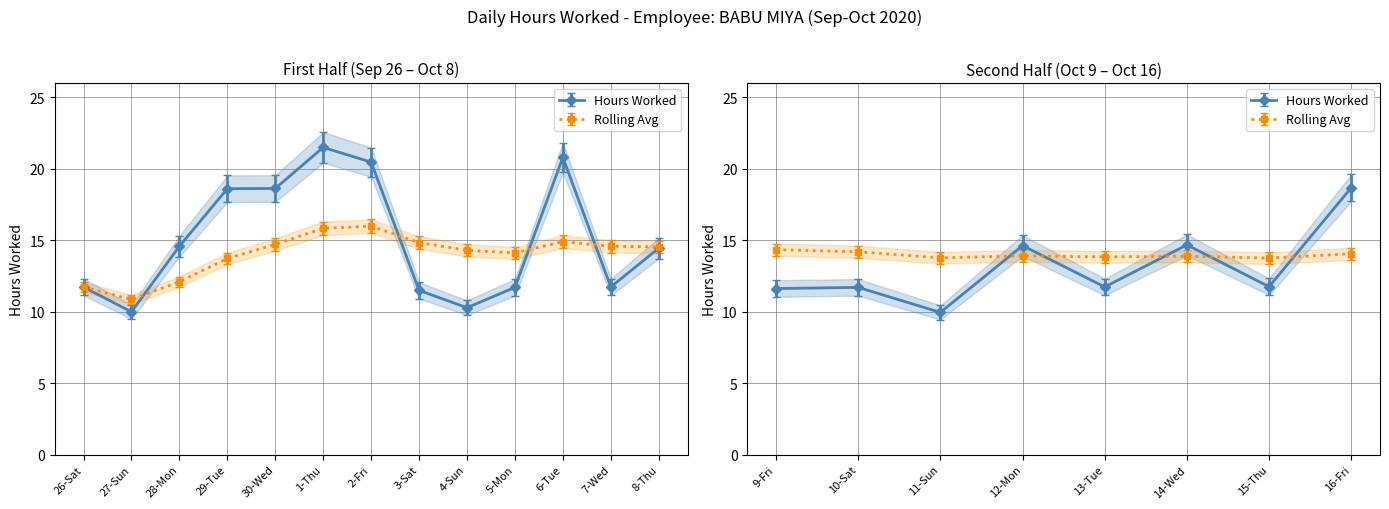

Read the Hours Worked value at 30-Wed.

18.6